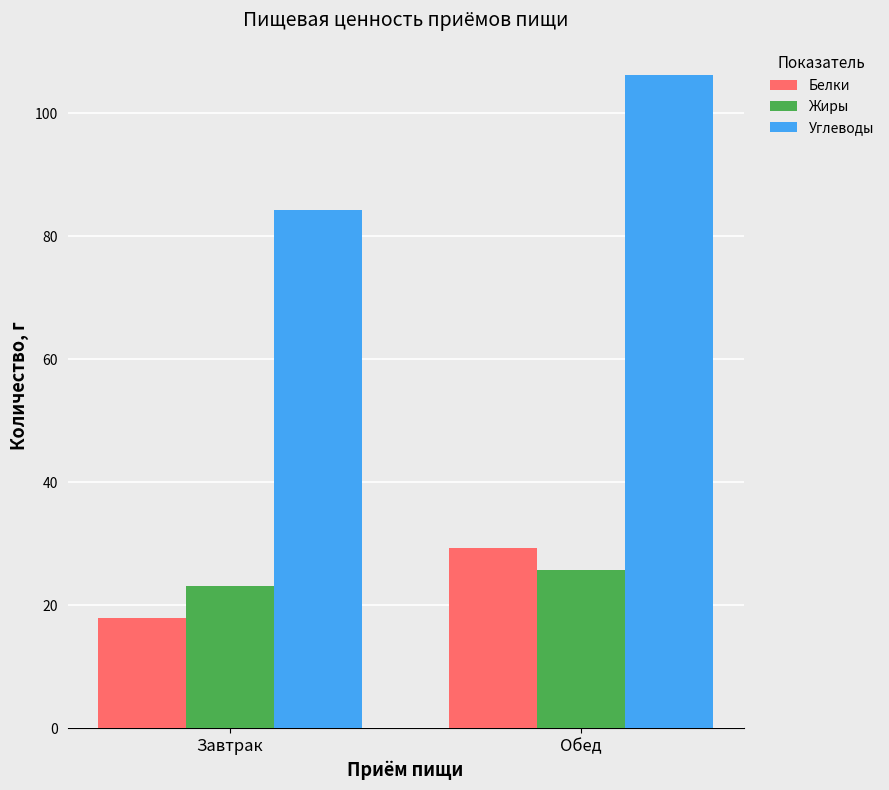

The Углеводы series shows 53.0 at Завтрак. True or false?

False